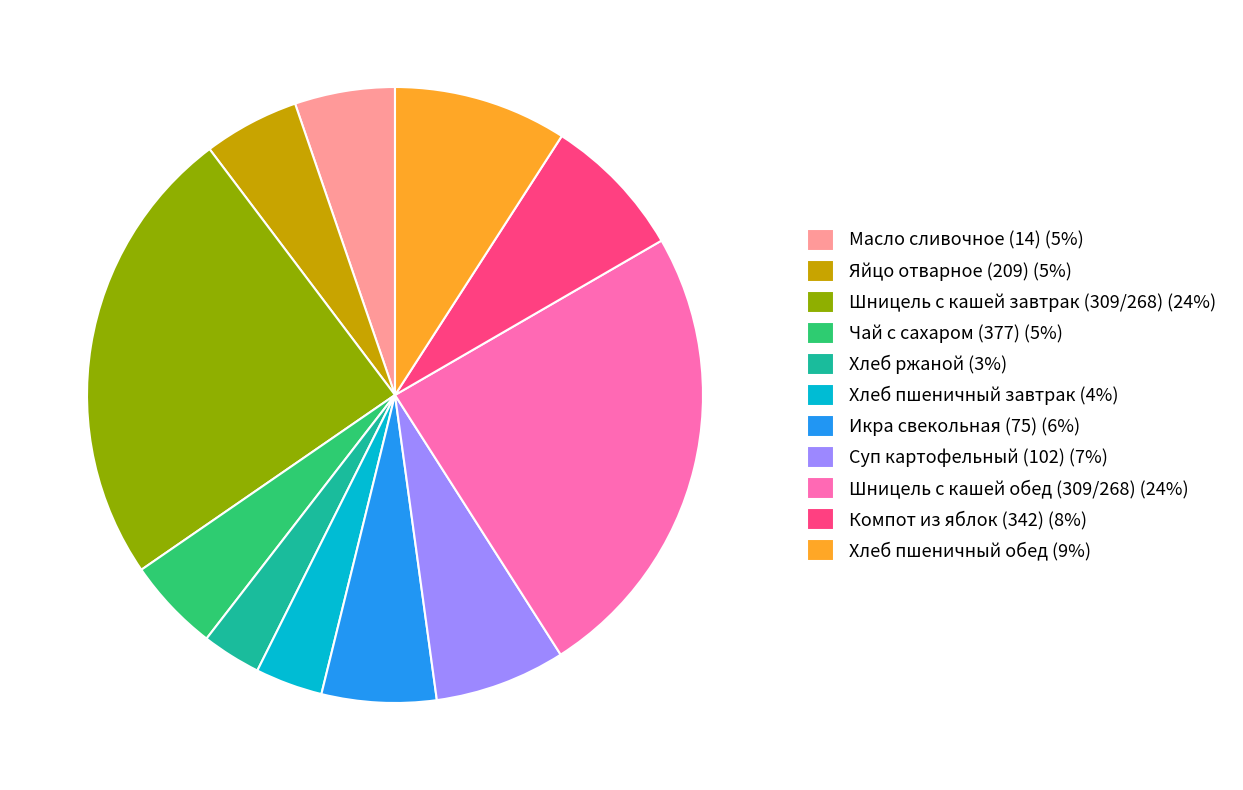

Which has a higher value, Шницель с кашей завтрак (309/268) (24%) or Суп картофельный (102) (7%)?

Шницель с кашей завтрак (309/268) (24%)